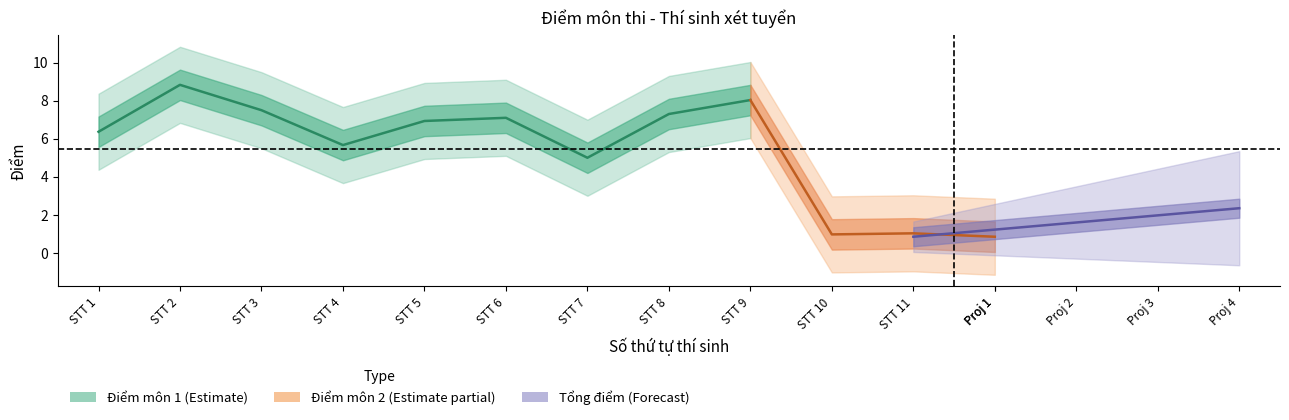

What is the value of the Mon 3 point at the 7th from the left?

5.1